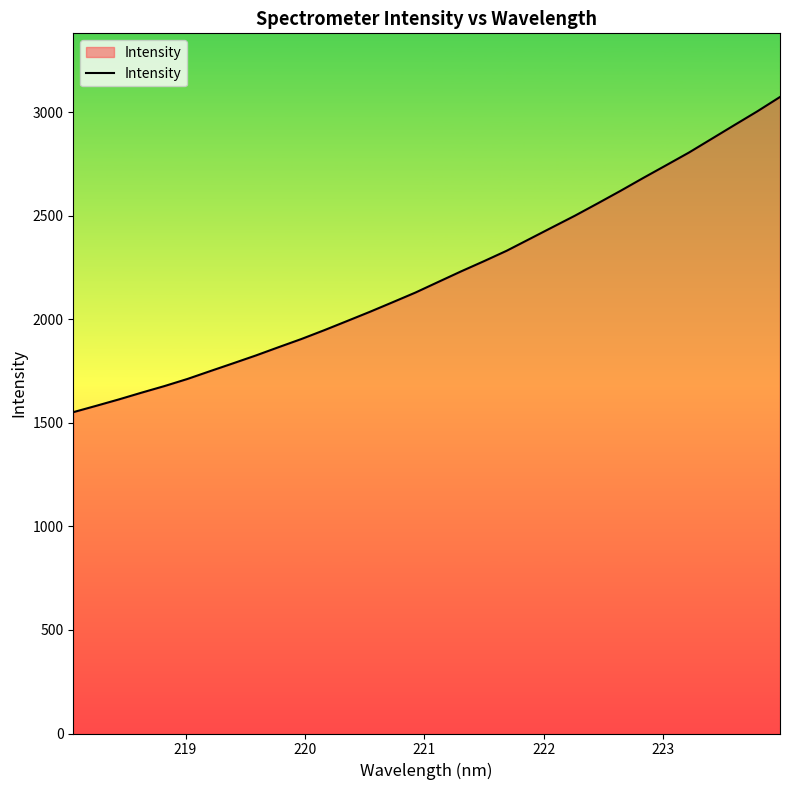

What is the greatest value displayed?

3072.6